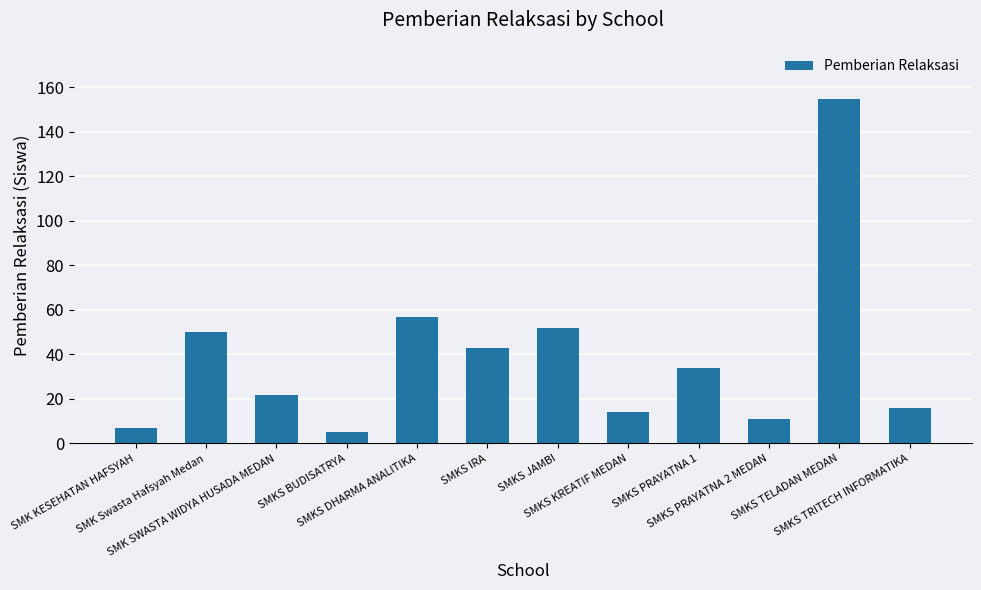

What is the label of the 1st bar from the left?

SMK KESEHATAN HAFSYAH